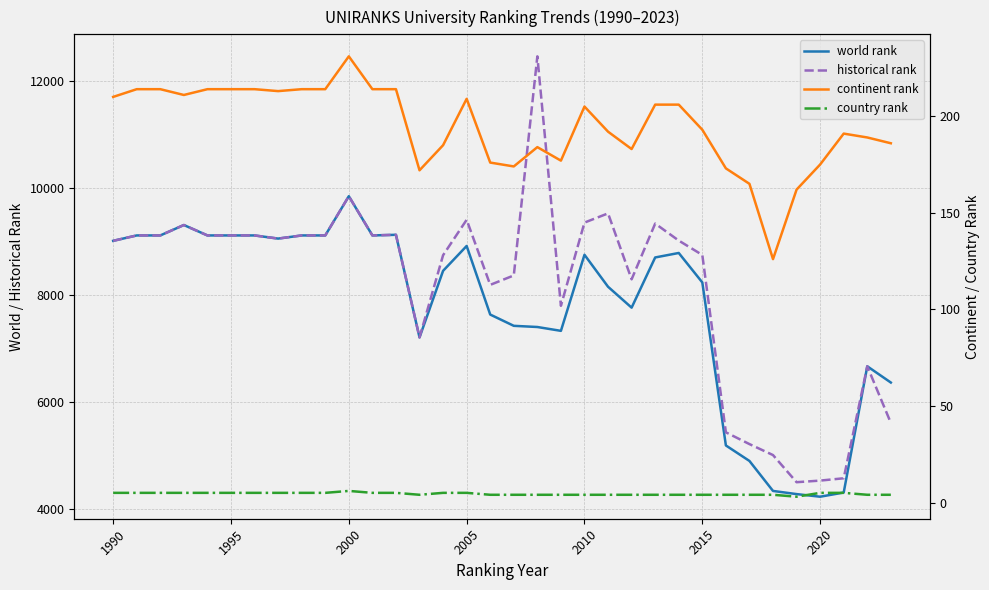

How many values in the world rank series are below 8699?

17